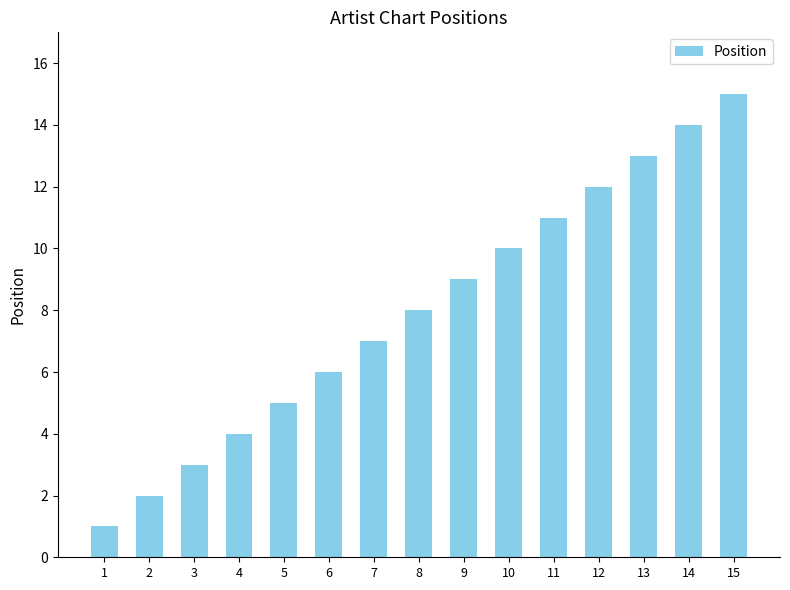

How many values are below 8?

7